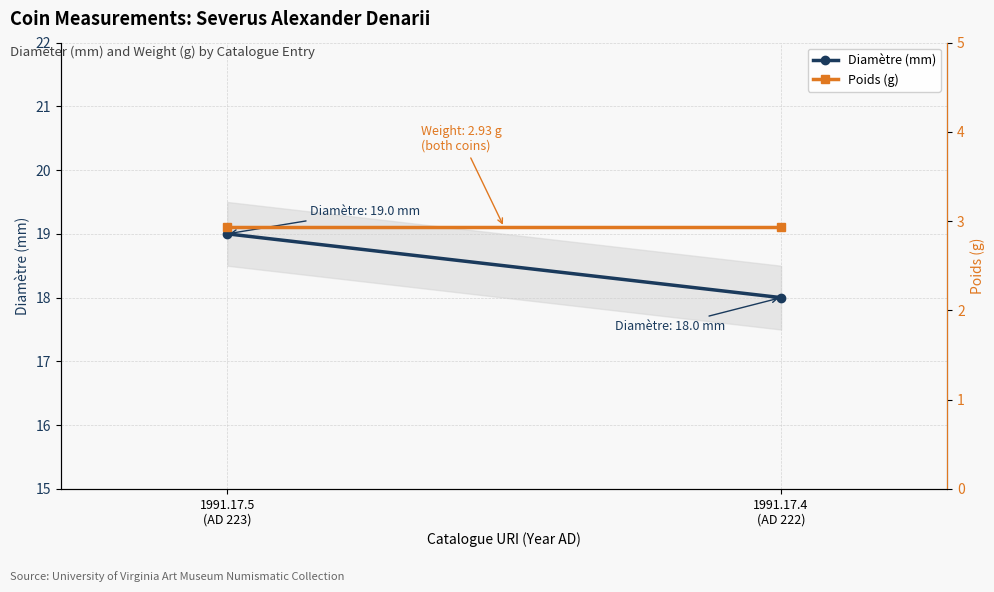

Which series has the largest total across all categories?

Diamètre (mm)